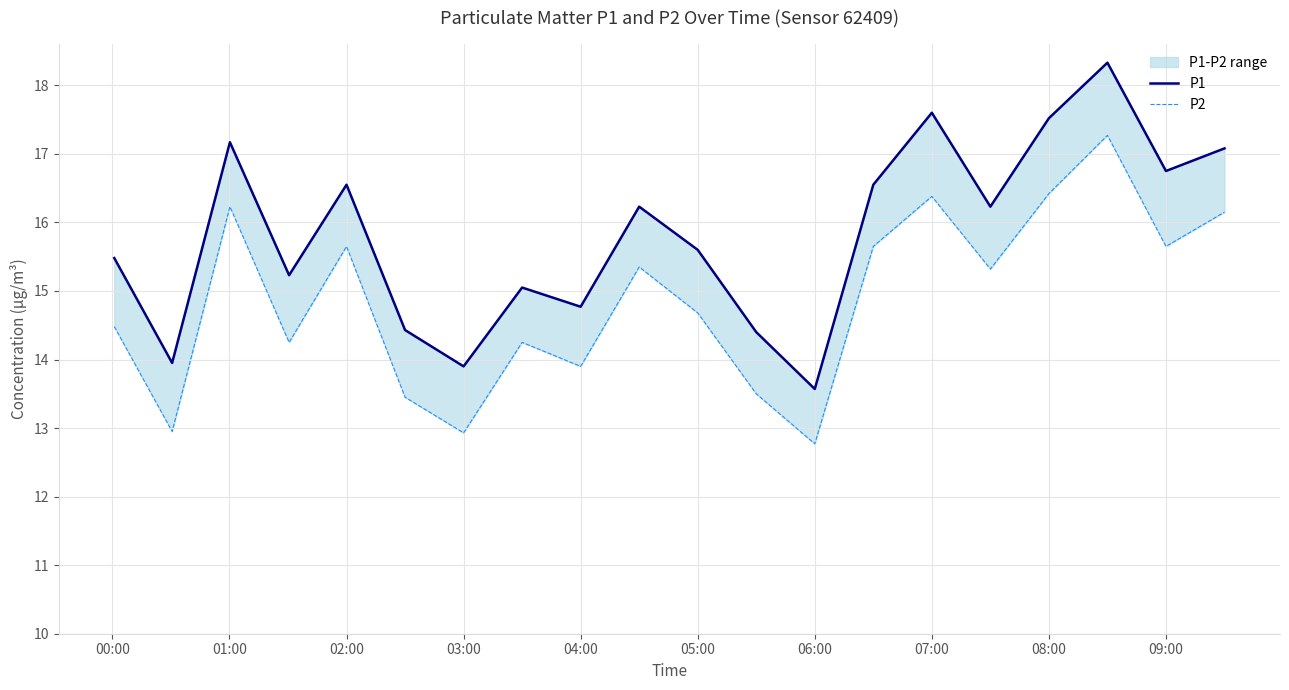

What is the average value of the P1 series?

15.8